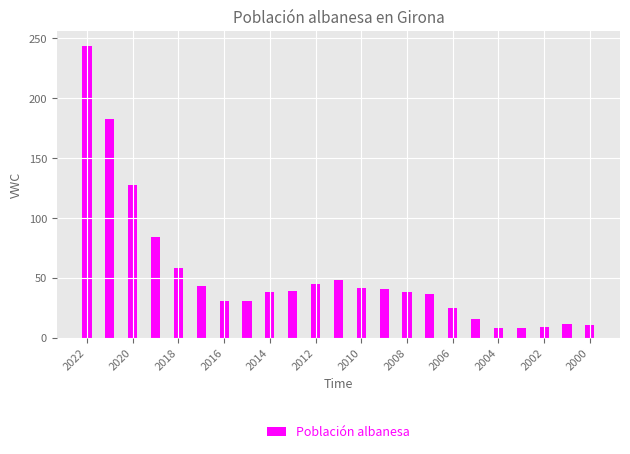

What is the minimum value shown in the chart?

8